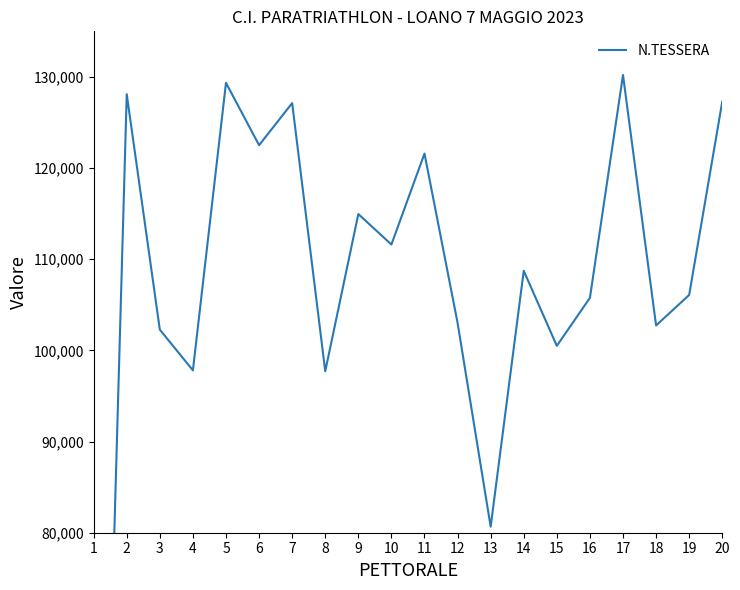

Which has a higher value, 19 or 18?

19